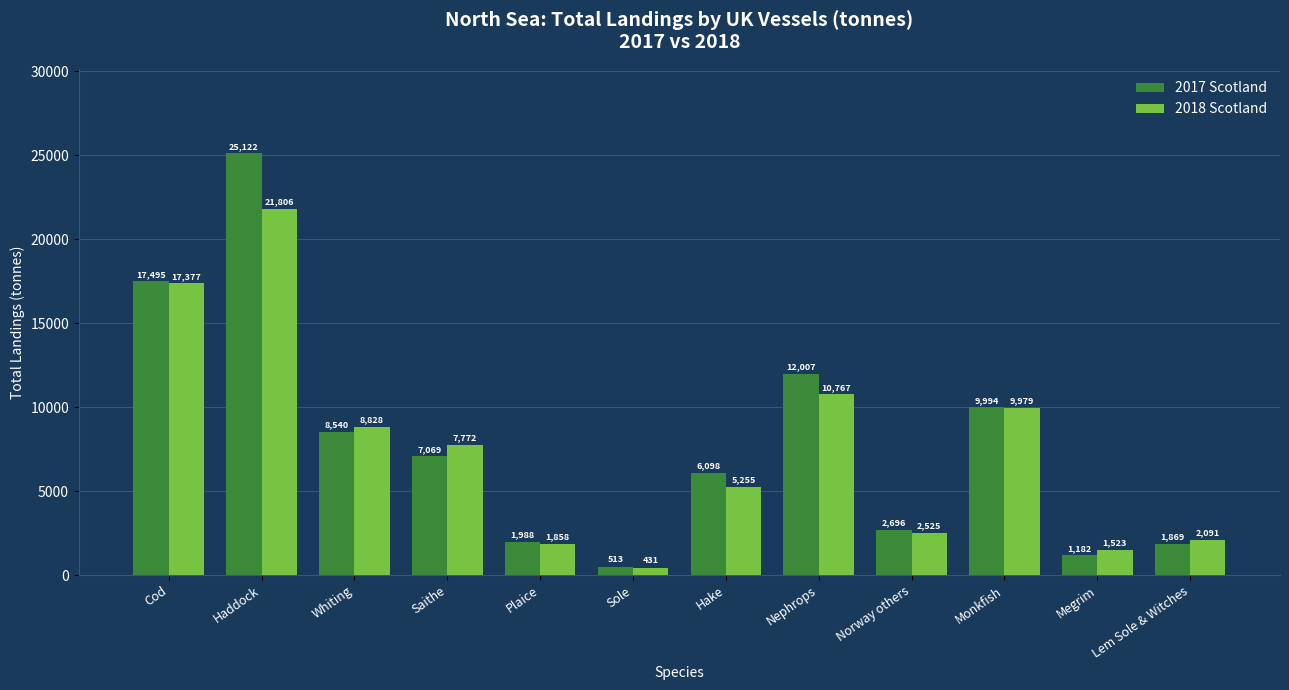

Is the value of 2018 Scotland at Sole greater than the value of 2017 Scotland at Norway others?

No